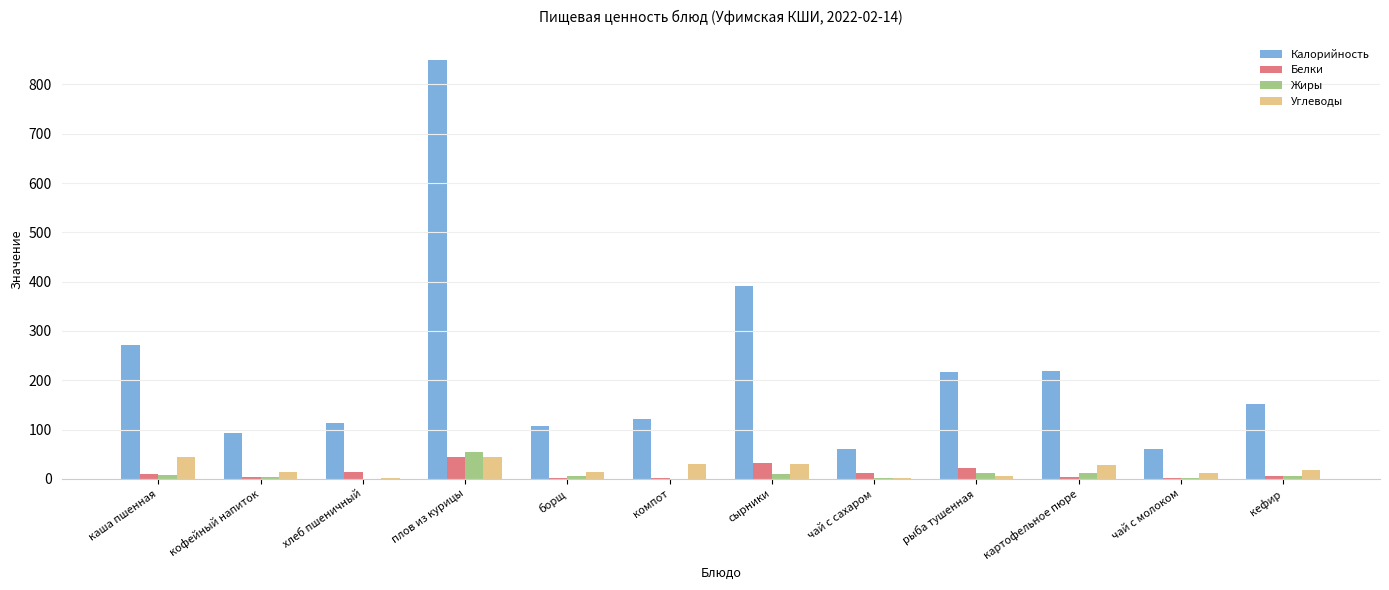

How many distinct data groups are displayed?

4